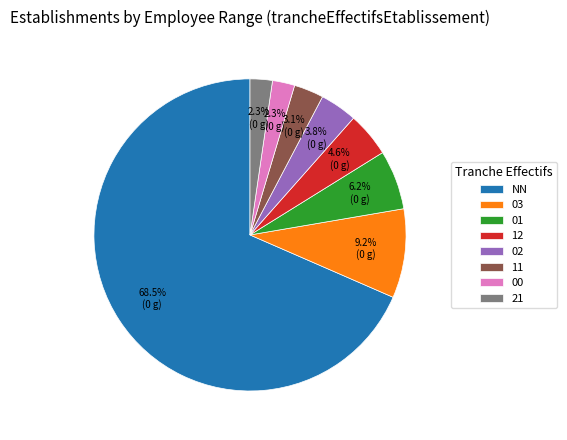

What is the largest slice in the pie chart?

NN